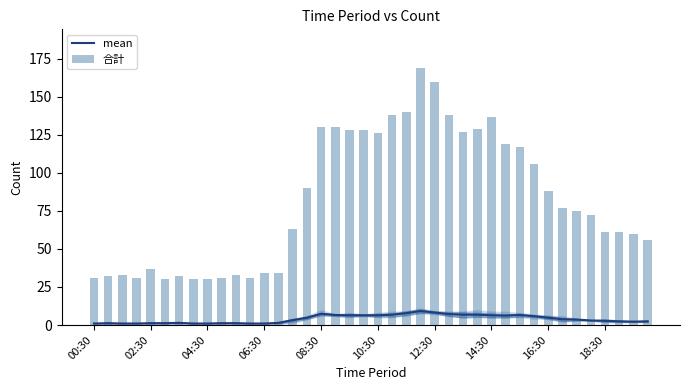

Which series has the widest spread of values?

合計